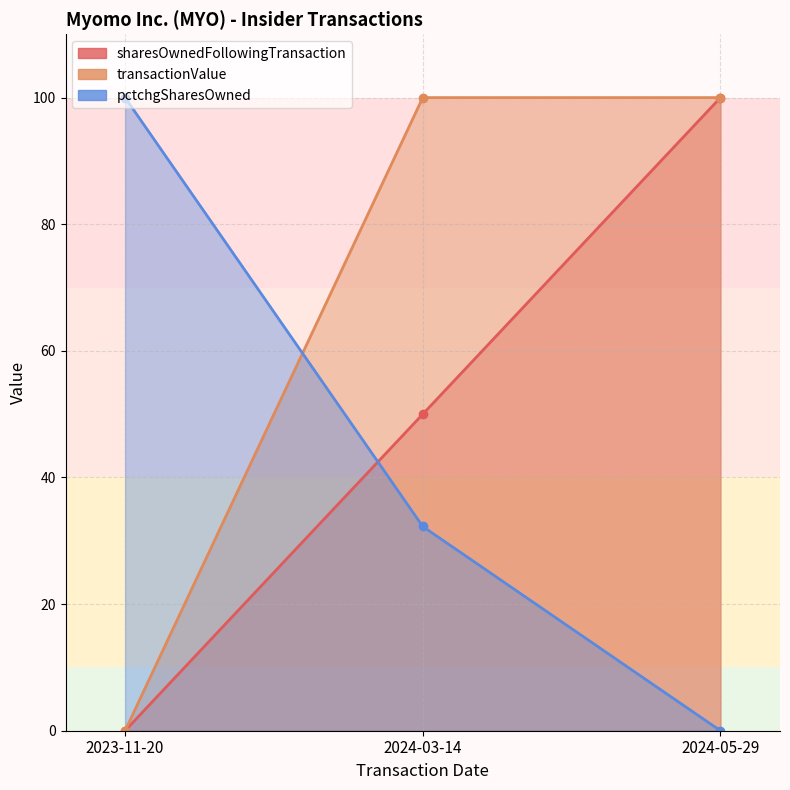

What is the total value across all series at 2024-05-29?

200.0